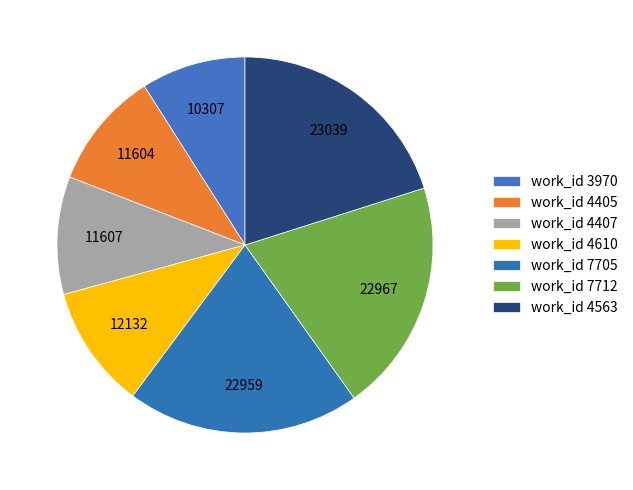

How many segments does this pie chart have?

7